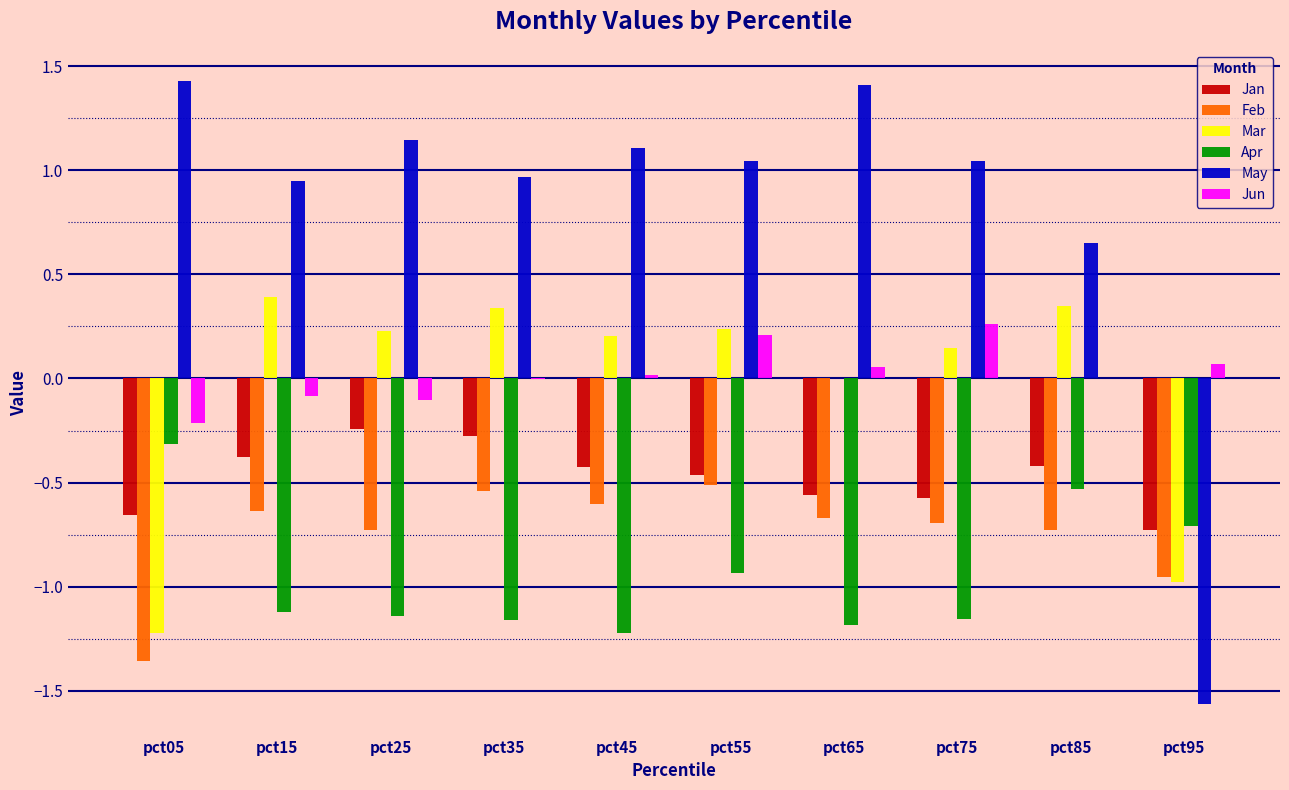

Which series has the largest total across all categories?

May